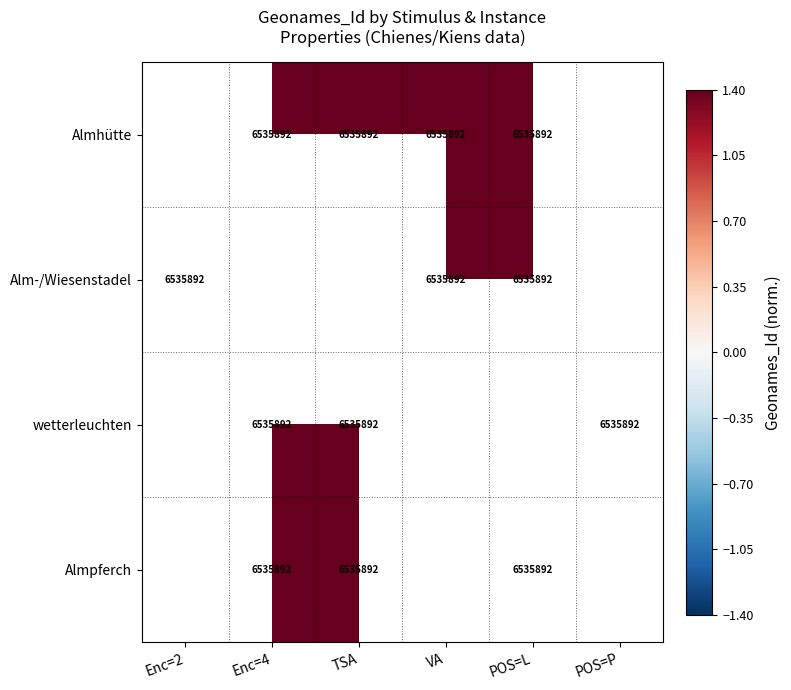

Is it true that Alm-/Wiesenstadel equals 6535892.0 at VA?

True